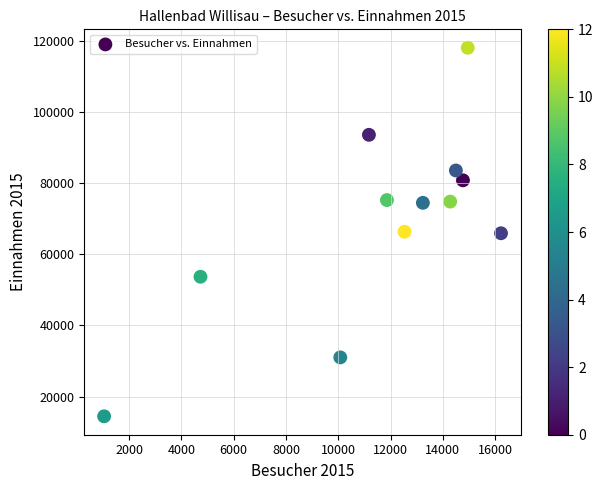

What is the average X value?

11615.3